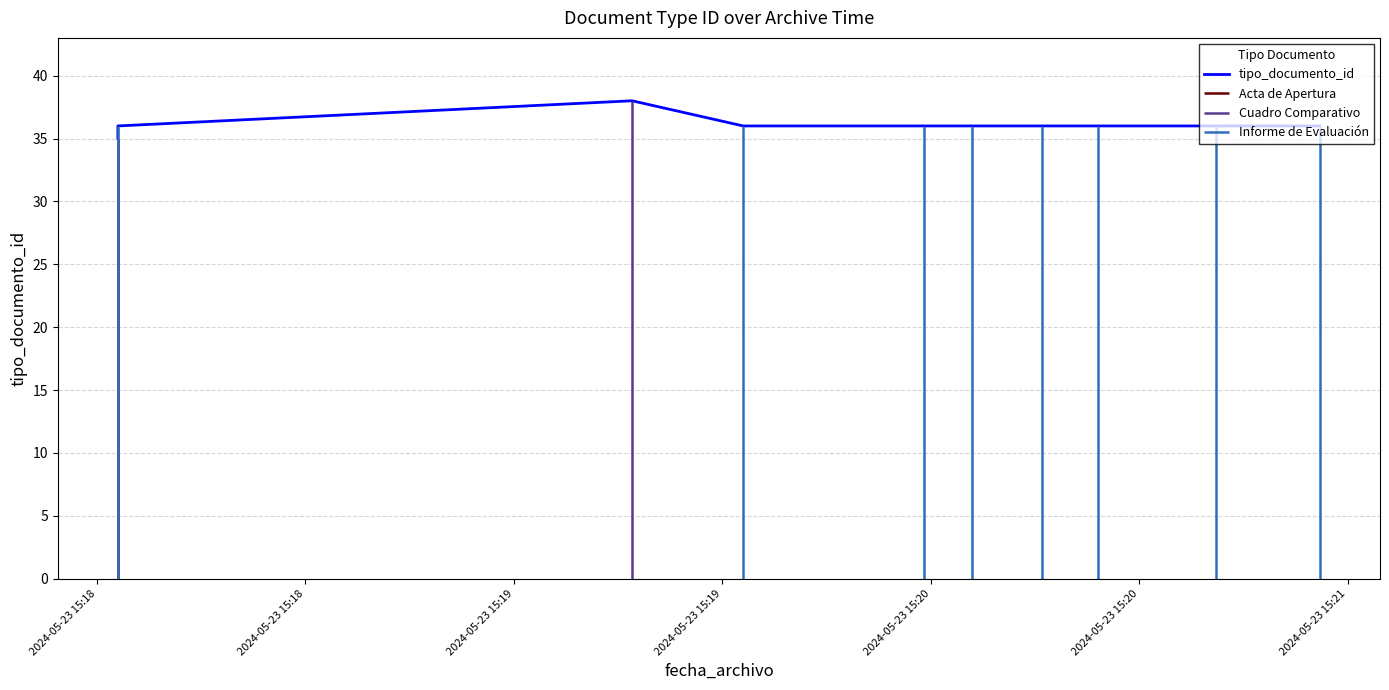

Does the chart display data point markers on the line(s)?

No